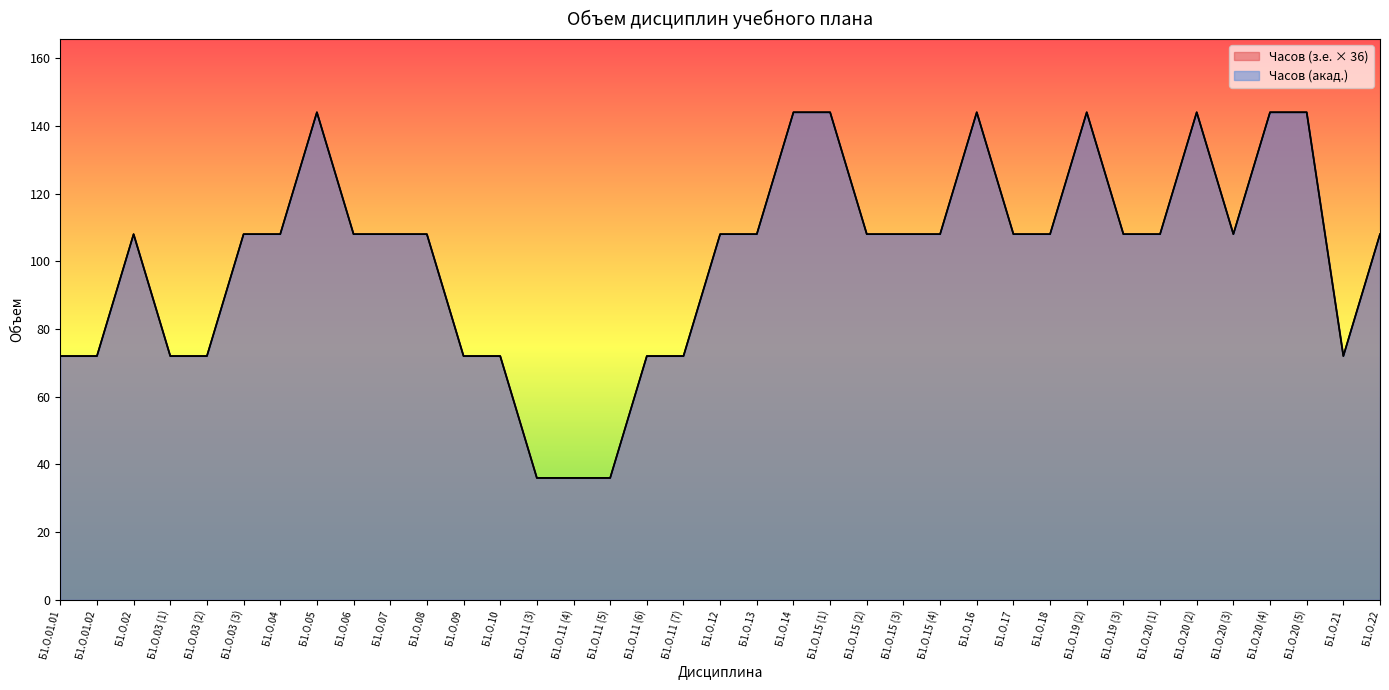

Where is Часов (акад.) nearest to the value 90?

Б1.О.01.01